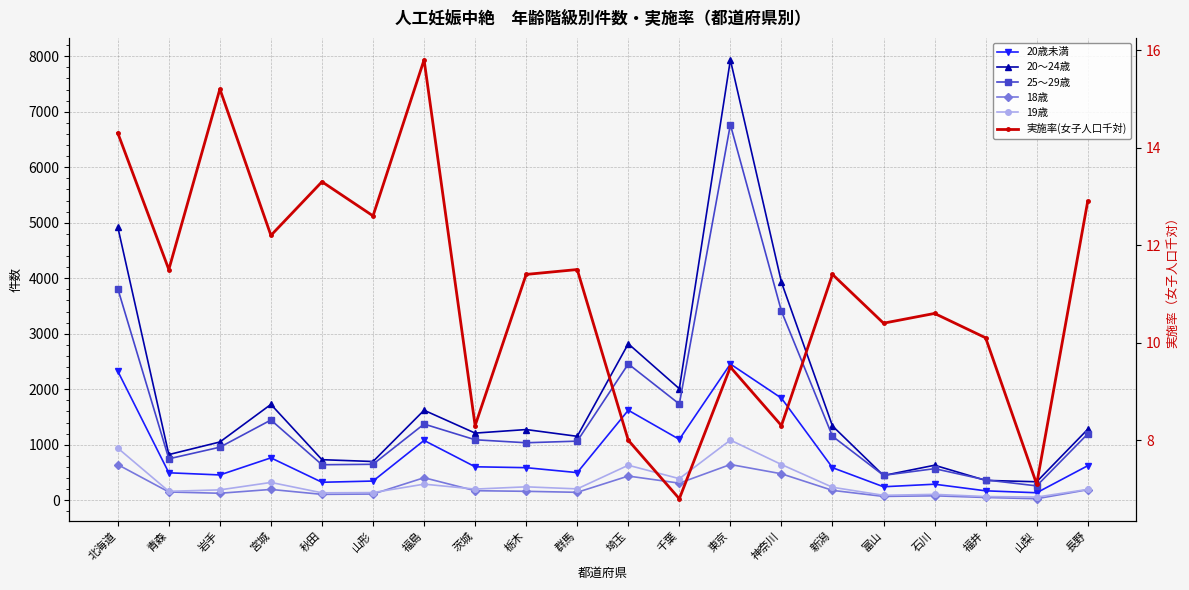

What is the sum of the 20歳未満 values at 山梨 and 新潟?

722.0